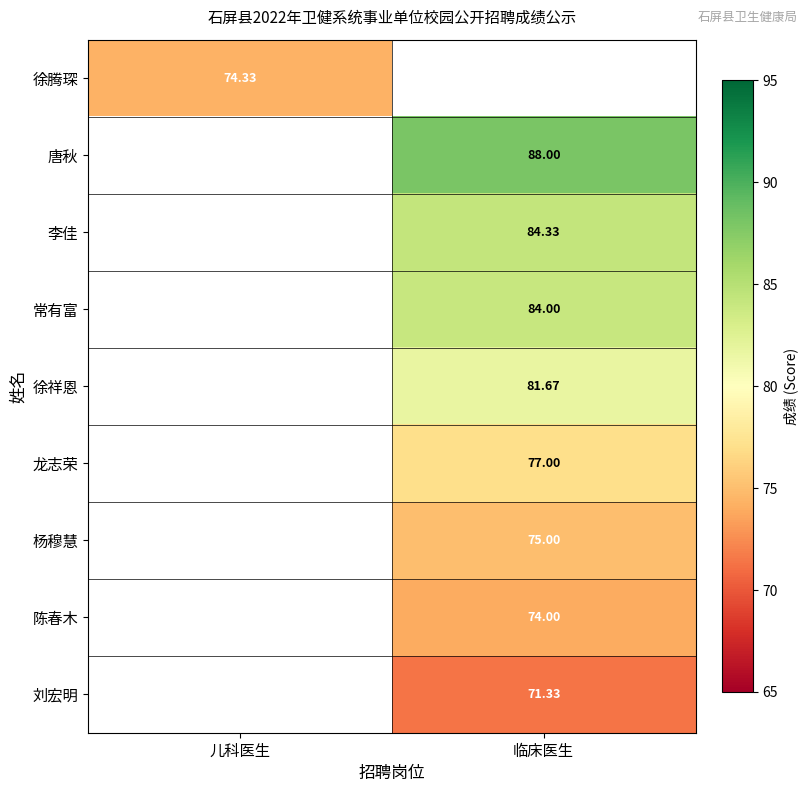

Which has a higher value, 儿科医生 or 临床医生?

临床医生